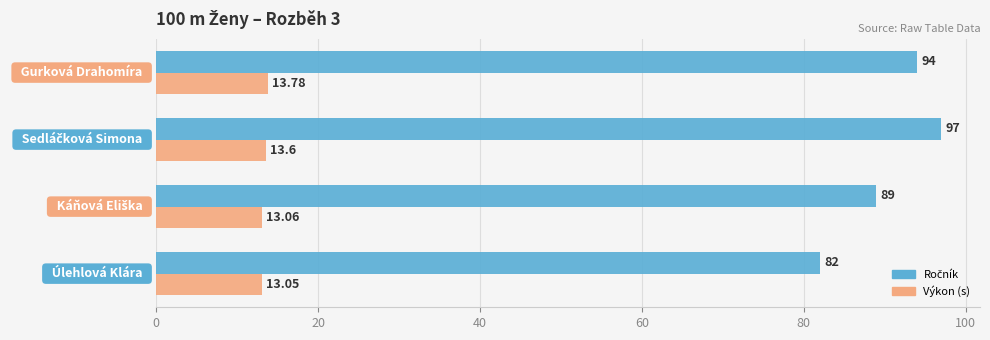

At how many categories does at least one series exceed 51?

4